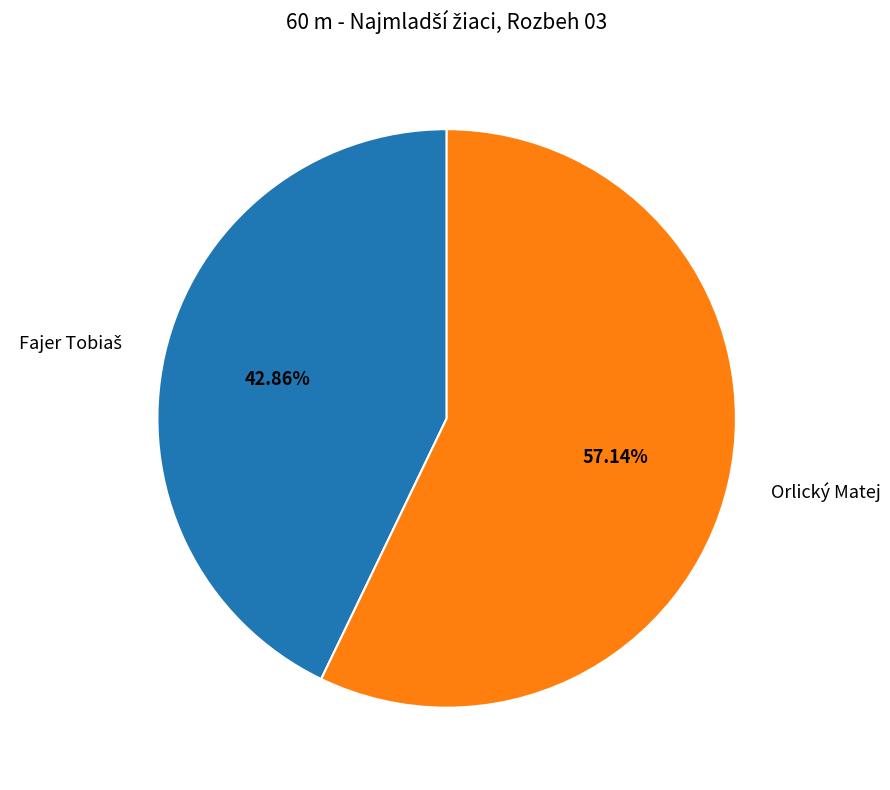

Which slice represents more than half of the pie?

Orlický Matej